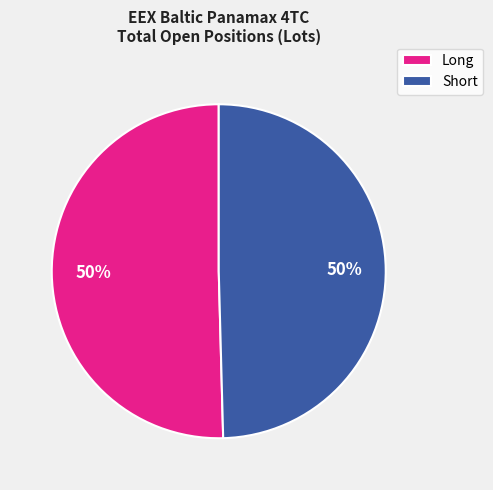

Is the sum of Long and Short greater than half?

Yes